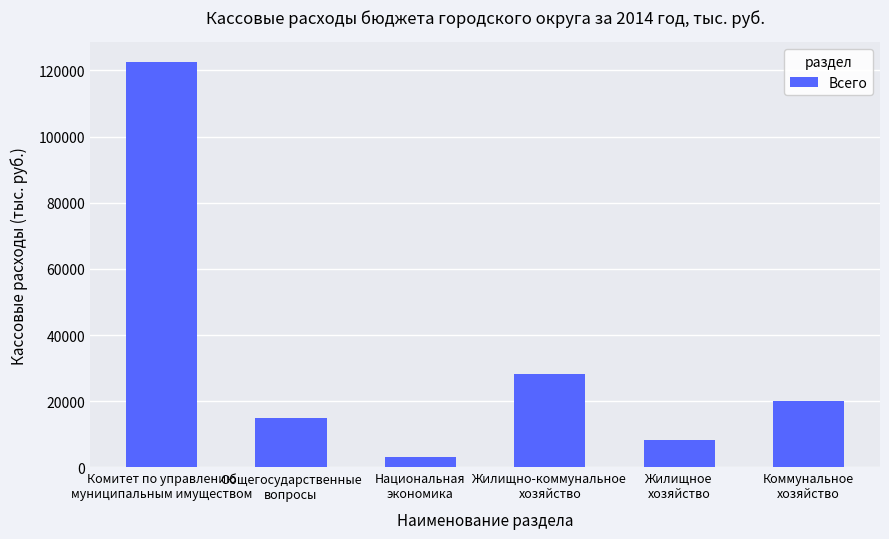

Are the bars grouped side by side (vs. stacked)?

No